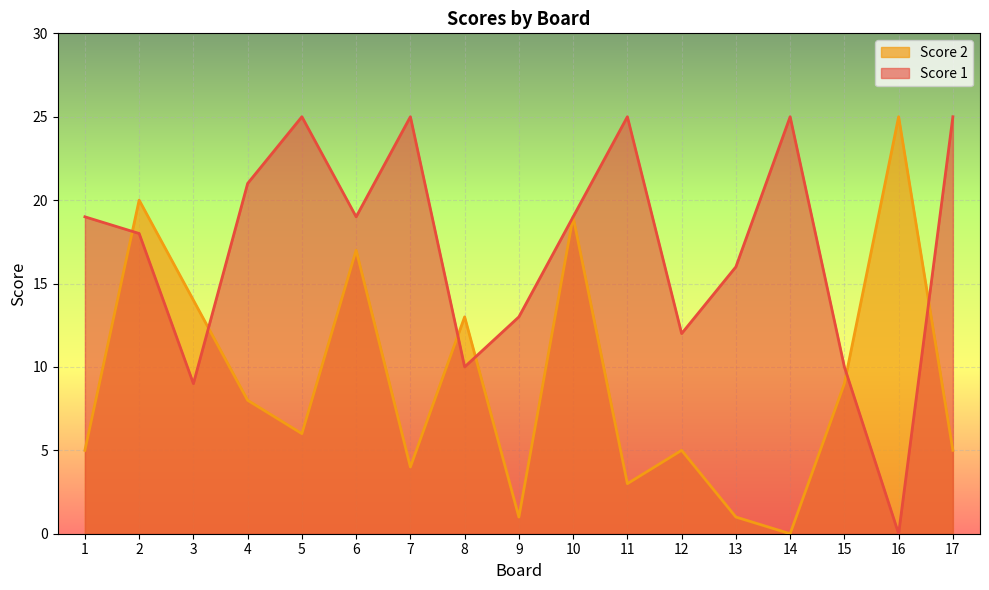

Where is Score 1 nearest to the value 12?

12